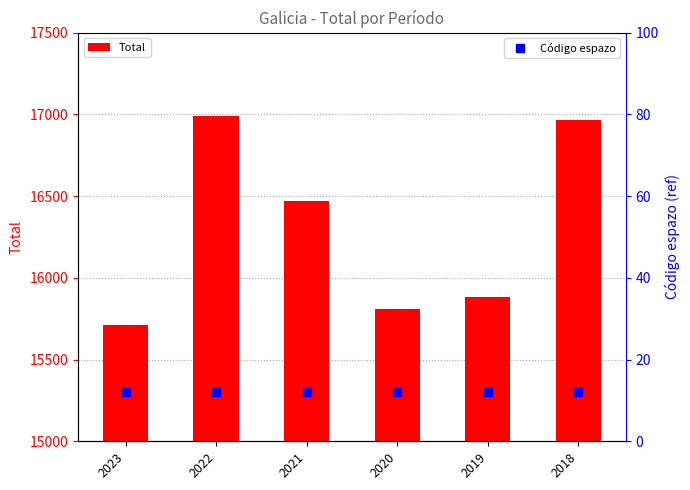

Reading right to left, transcribe all the data shown in this chart.

Total: 16965	15883	15807	16470	16990	15709
Código espazo: 12	12	12	12	12	12